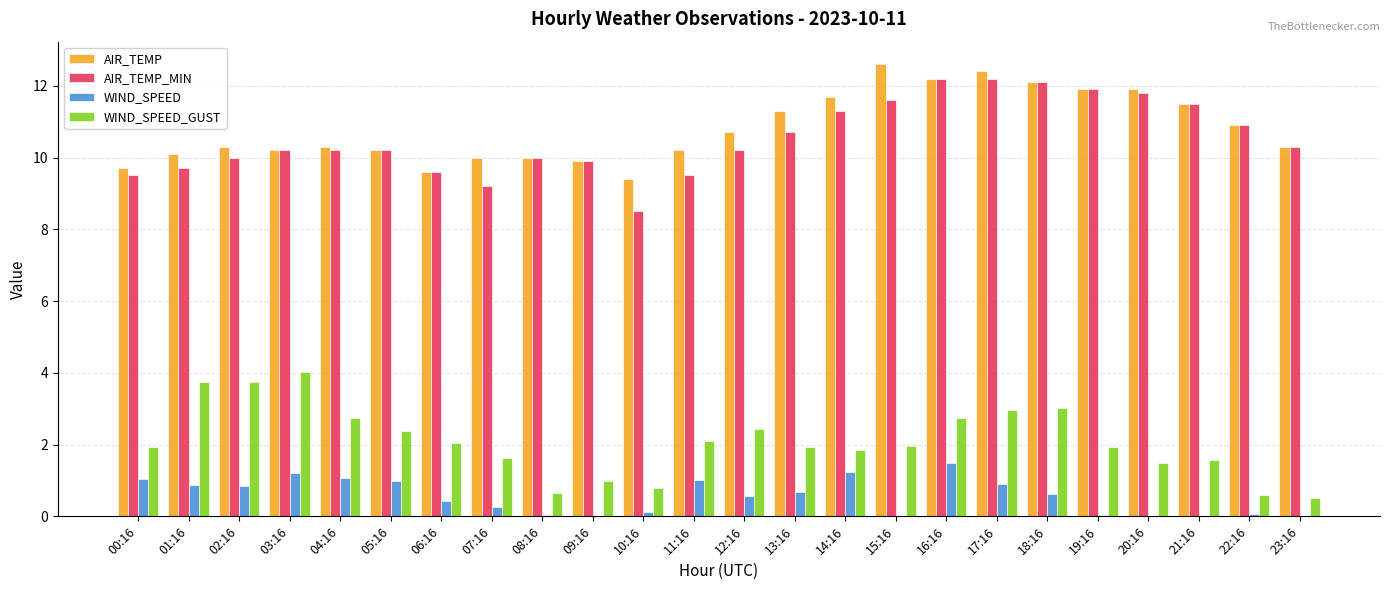

Read the AIR_TEMP value at 10:16.

9.4